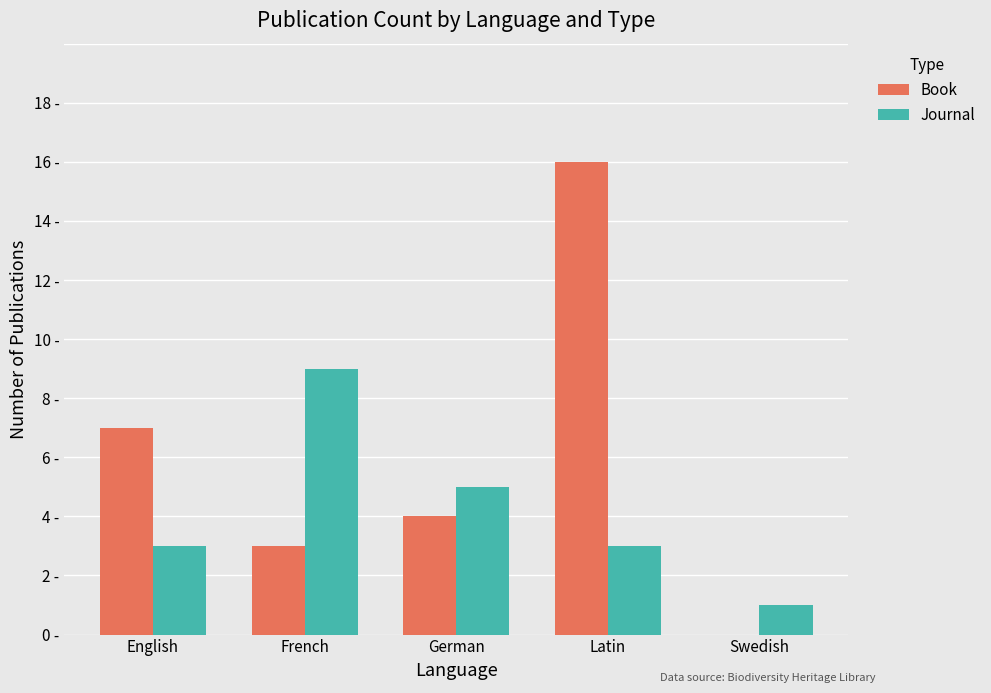

Does the chart contain stacked bars?

No